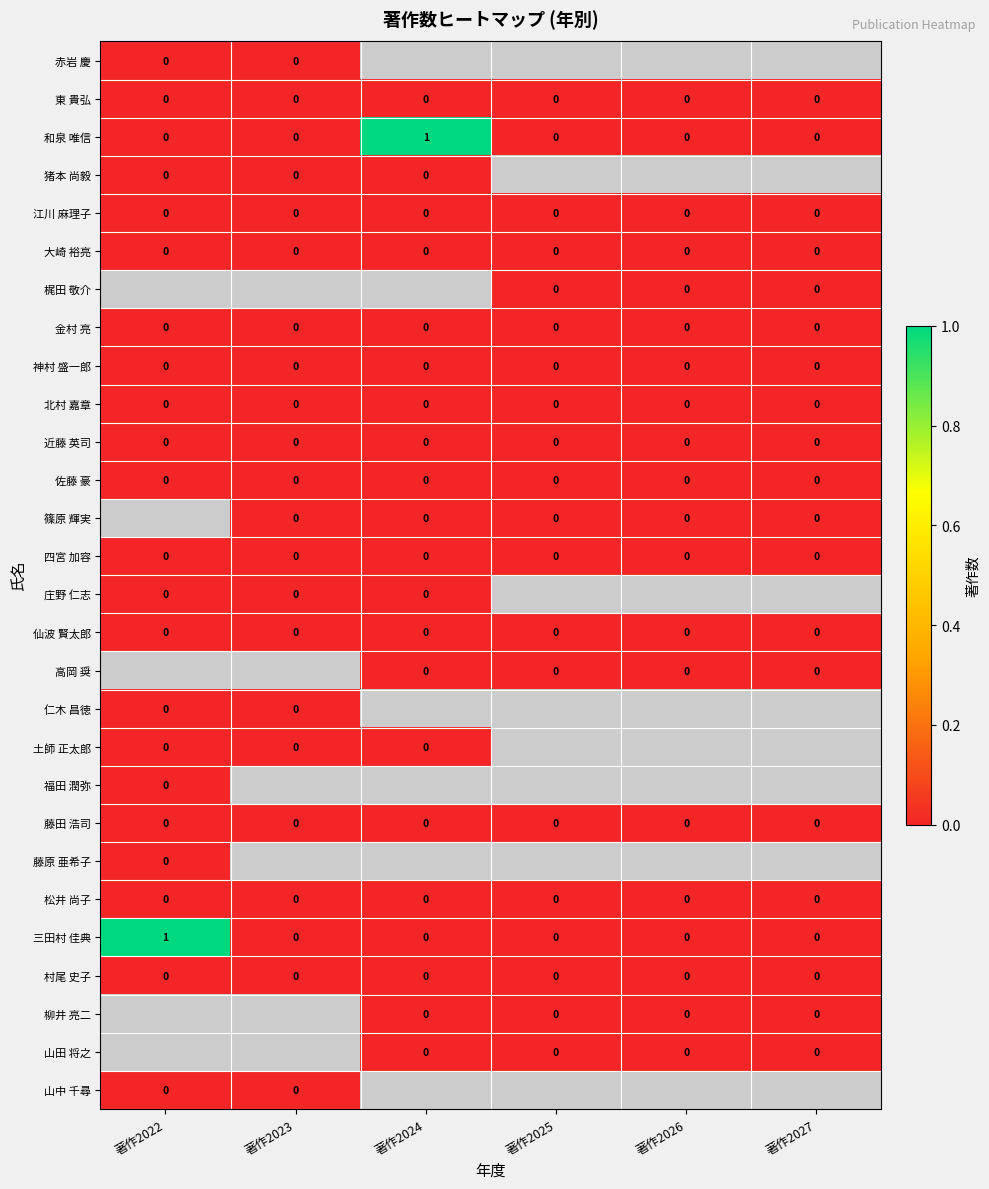

List the labels in order of 神村 盛一郎 value, largest first.

著作2022, 著作2023, 著作2024, 著作2025, 著作2026, 著作2027